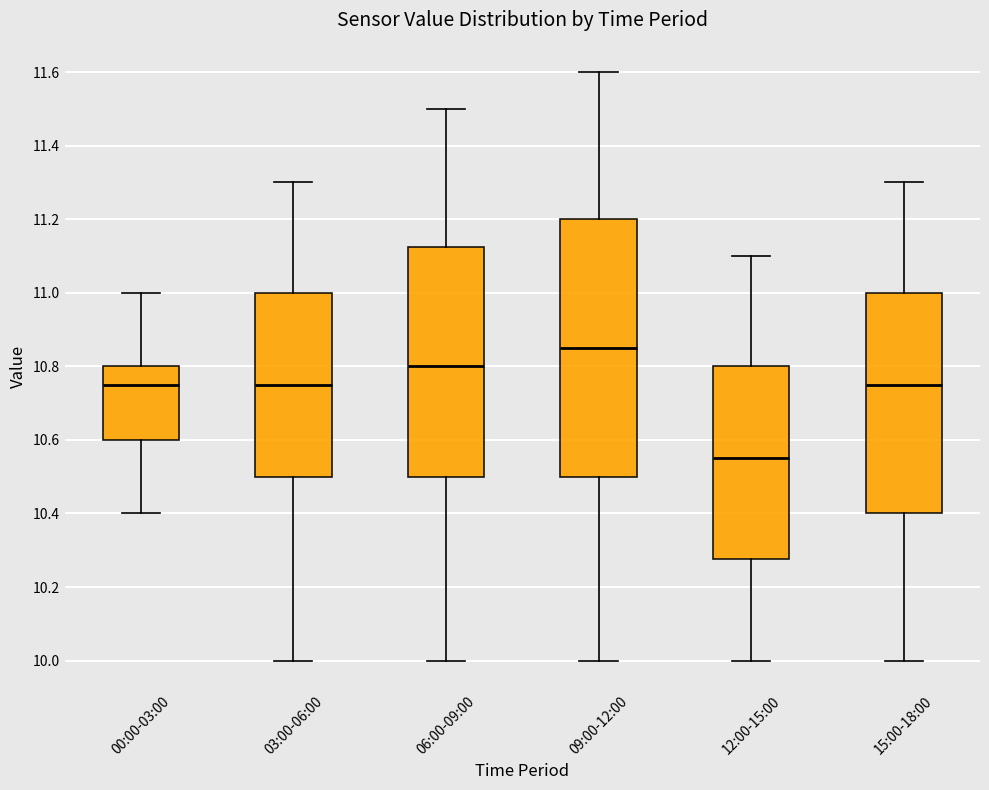

Reading left to right, read every box against the y-axis: the position of its median line, the range the box covers, and the ends of its whiskers. The values are not printed on the chart, so give them approximately, as read against the axis.

00:00-03:00: median 10.76, box 10.60 to 10.80, whiskers 10.40 to 11.00
03:00-06:00: median 10.76, box 10.50 to 11.00, whiskers 10.00 to 11.30
06:00-09:00: median 10.80, box 10.50 to 11.12, whiskers 10.00 to 11.50
09:00-12:00: median 10.86, box 10.50 to 11.20, whiskers 10.00 to 11.60
12:00-15:00: median 10.56, box 10.28 to 10.80, whiskers 10.00 to 11.10
15:00-18:00: median 10.76, box 10.40 to 11.00, whiskers 10.00 to 11.30